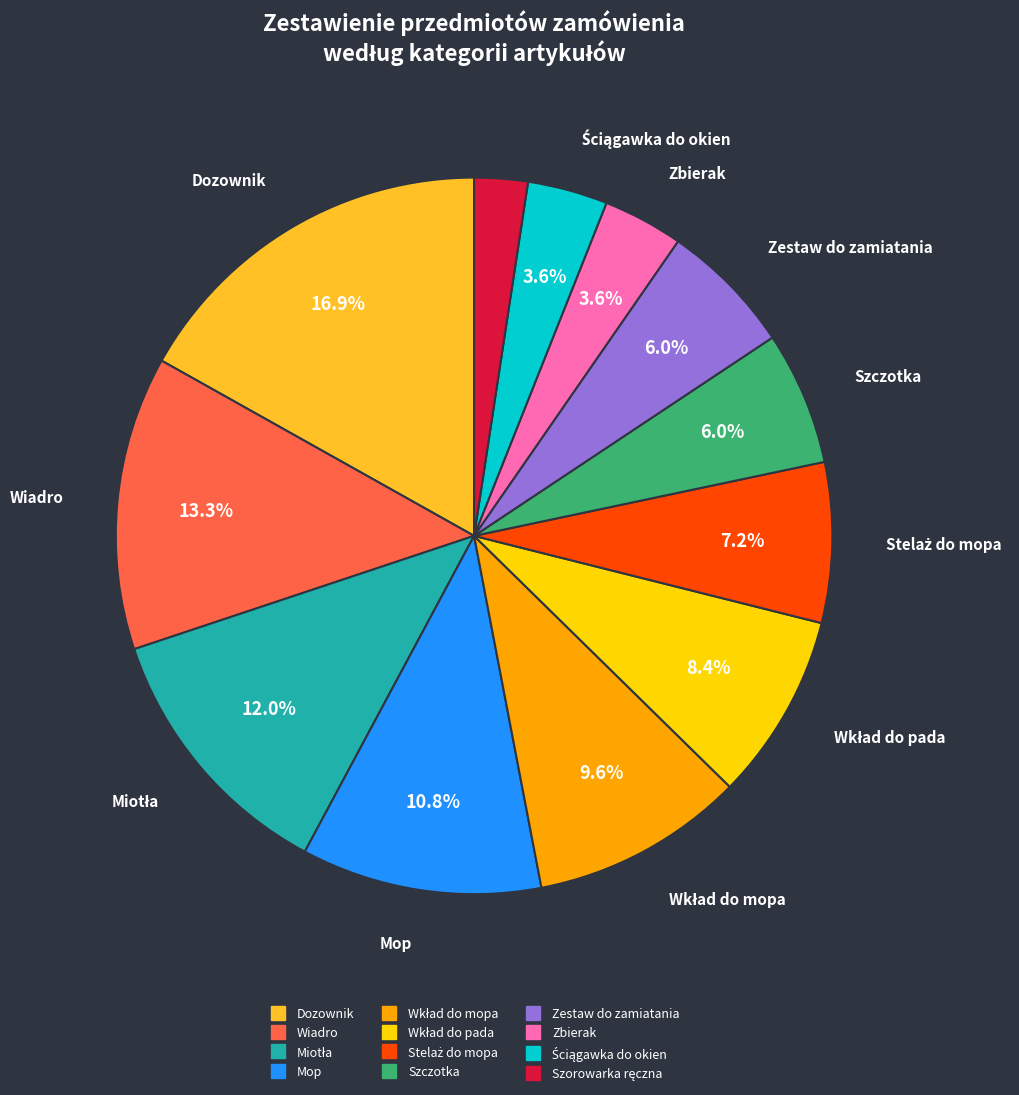

To the nearest percent, what portion does Mop represent?

11%